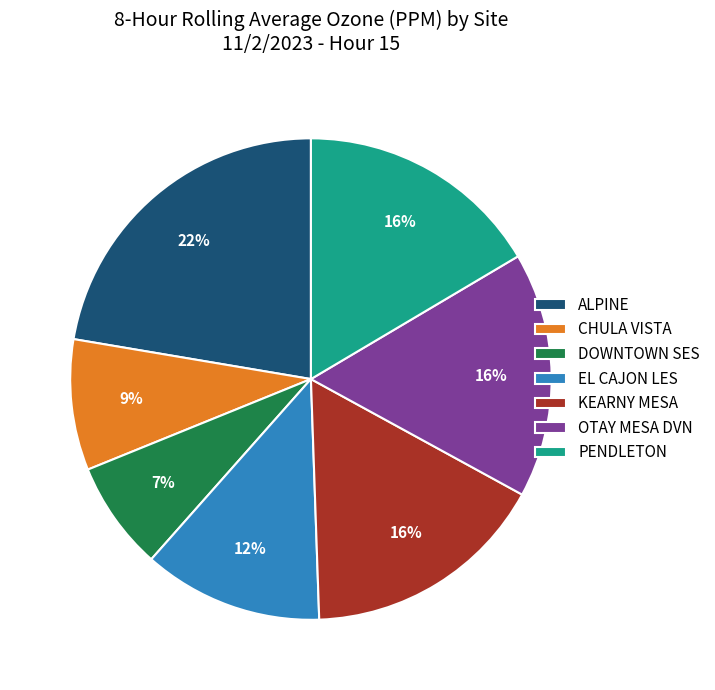

True or false: ALPINE accounts for 13% of the total.

False